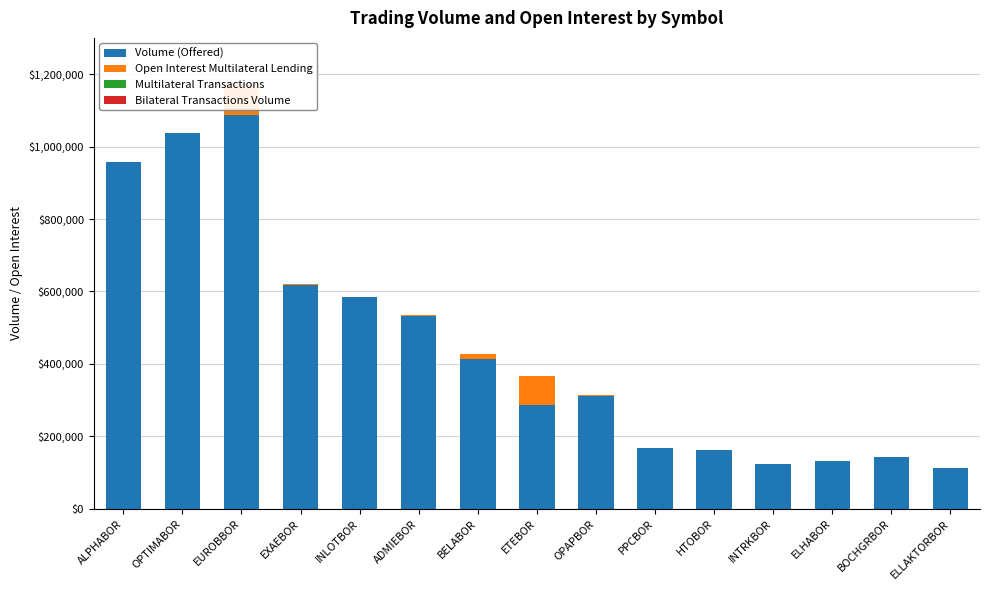

Which category has the highest value in the Open Interest Multilateral Lending series?

EUROBBOR